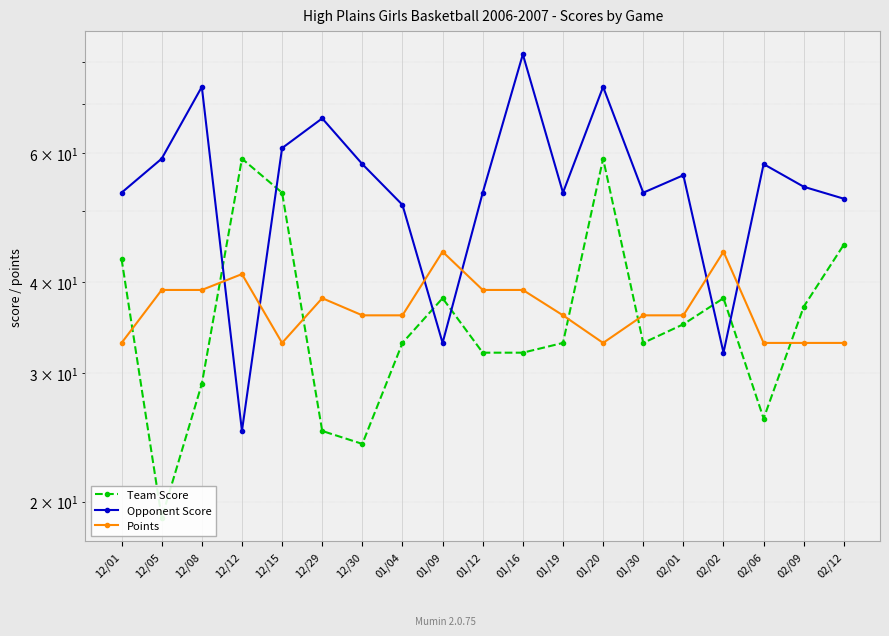

At which category does Team Score reach its first local valley?

12/05